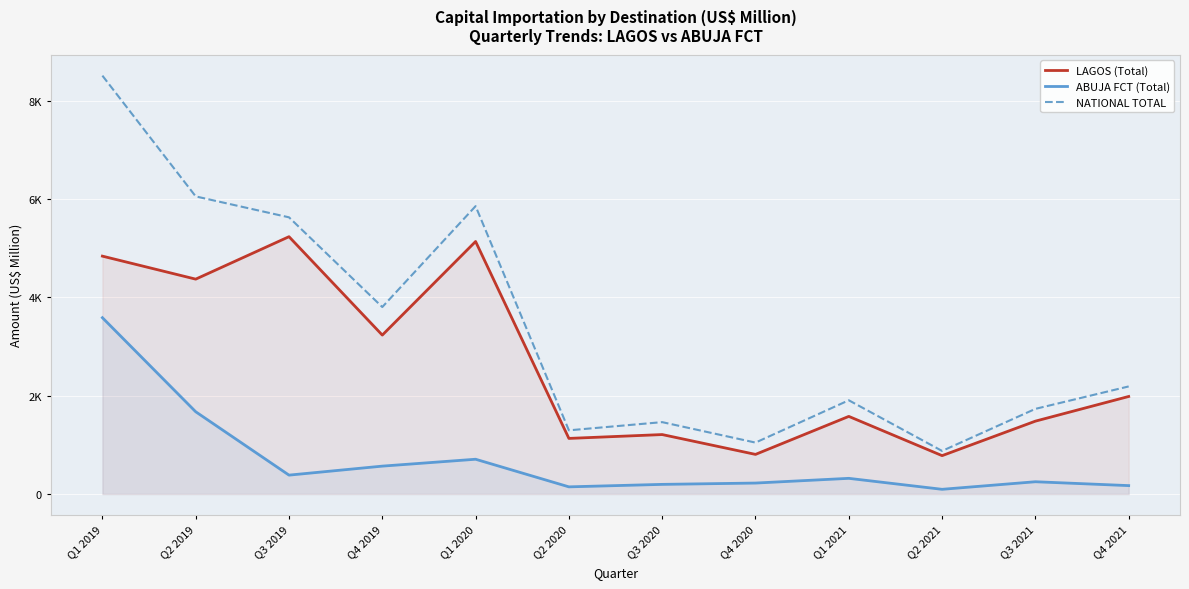

What is the label of the 6th point from the right?

Q3 2020